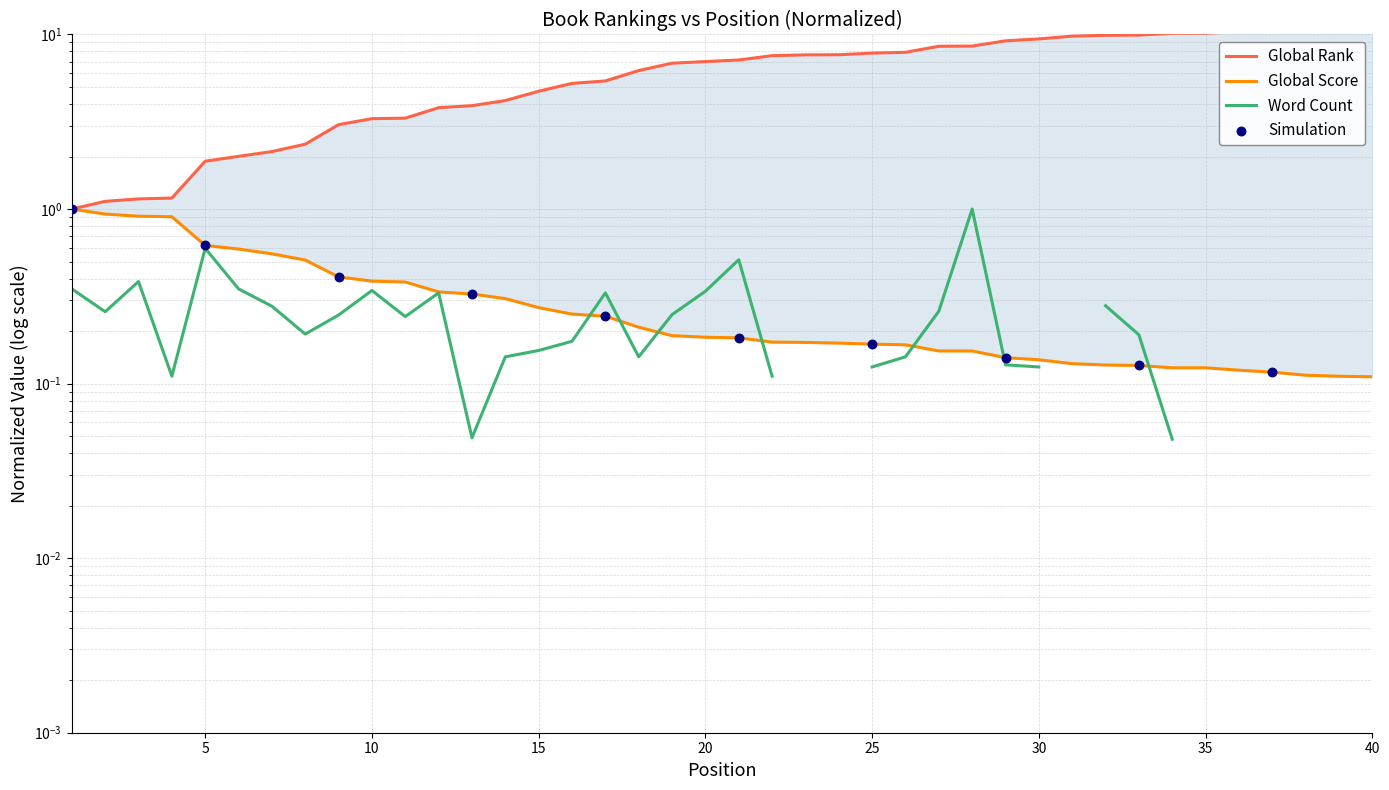

Is the value of Global Rank at 9 greater than the value of Global Score at 29?

Yes